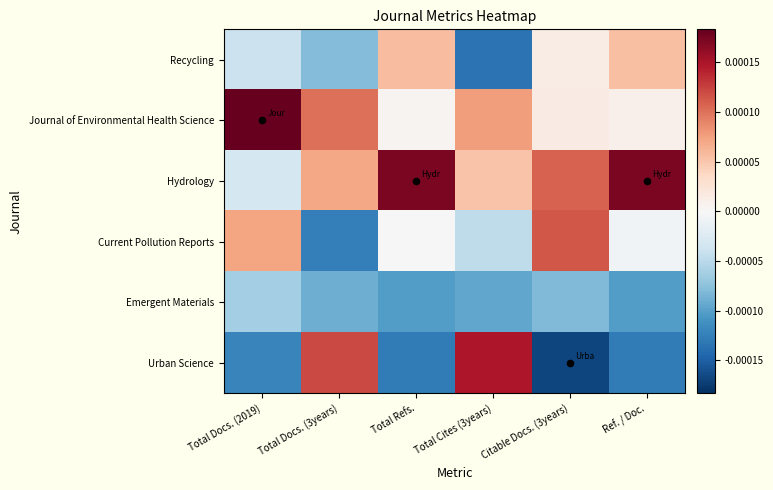

How many distinct data groups are displayed?

6